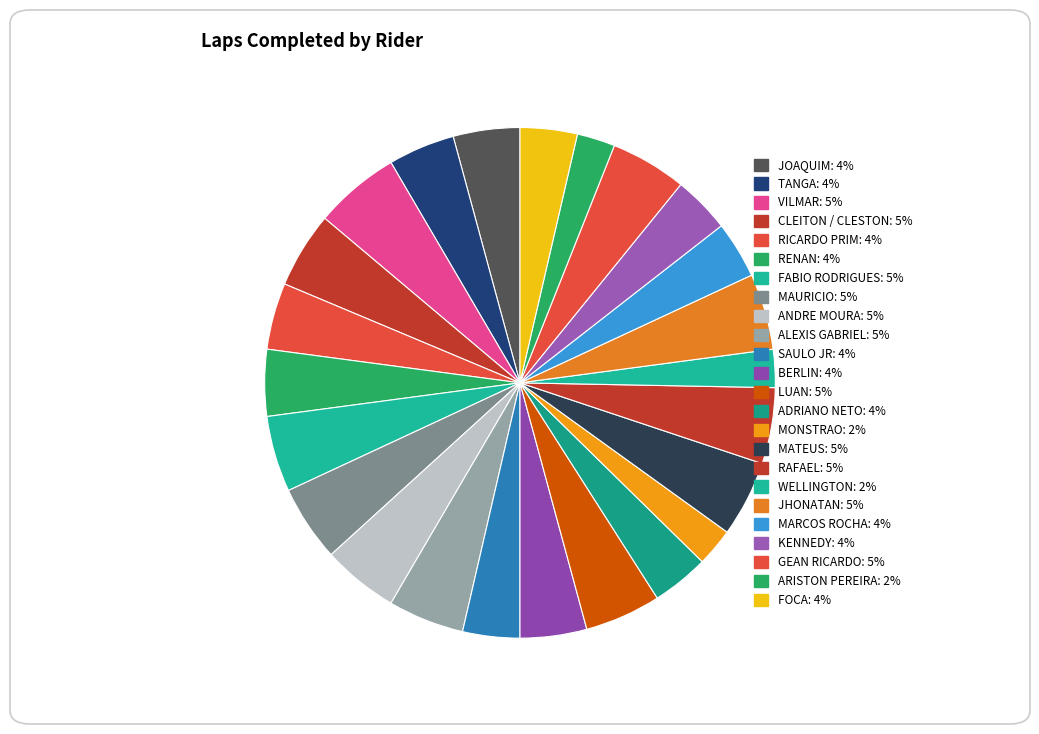

Count the number of slices in the pie.

24